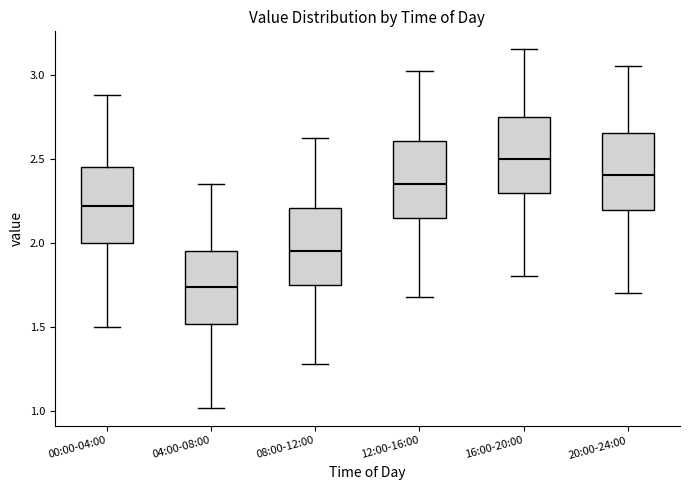

Reading left to right, read every box against the y-axis: the position of its median line, the range the box covers, and the ends of its whiskers. The values are not printed on the chart, so give them approximately, as read against the axis.

00:00-04:00: median 2.20, box 2.00 to 2.45, whiskers 1.50 to 2.90
04:00-08:00: median 1.75, box 1.50 to 1.95, whiskers 1.00 to 2.35
08:00-12:00: median 1.95, box 1.75 to 2.20, whiskers 1.30 to 2.60
12:00-16:00: median 2.35, box 2.15 to 2.60, whiskers 1.70 to 3.00
16:00-20:00: median 2.50, box 2.30 to 2.75, whiskers 1.80 to 3.15
20:00-24:00: median 2.40, box 2.20 to 2.65, whiskers 1.70 to 3.05